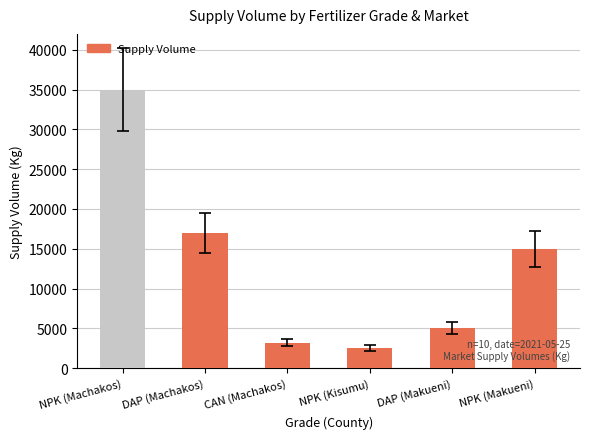

What is the change in value from NPK (Machakos) to DAP (Machakos)?

-18000